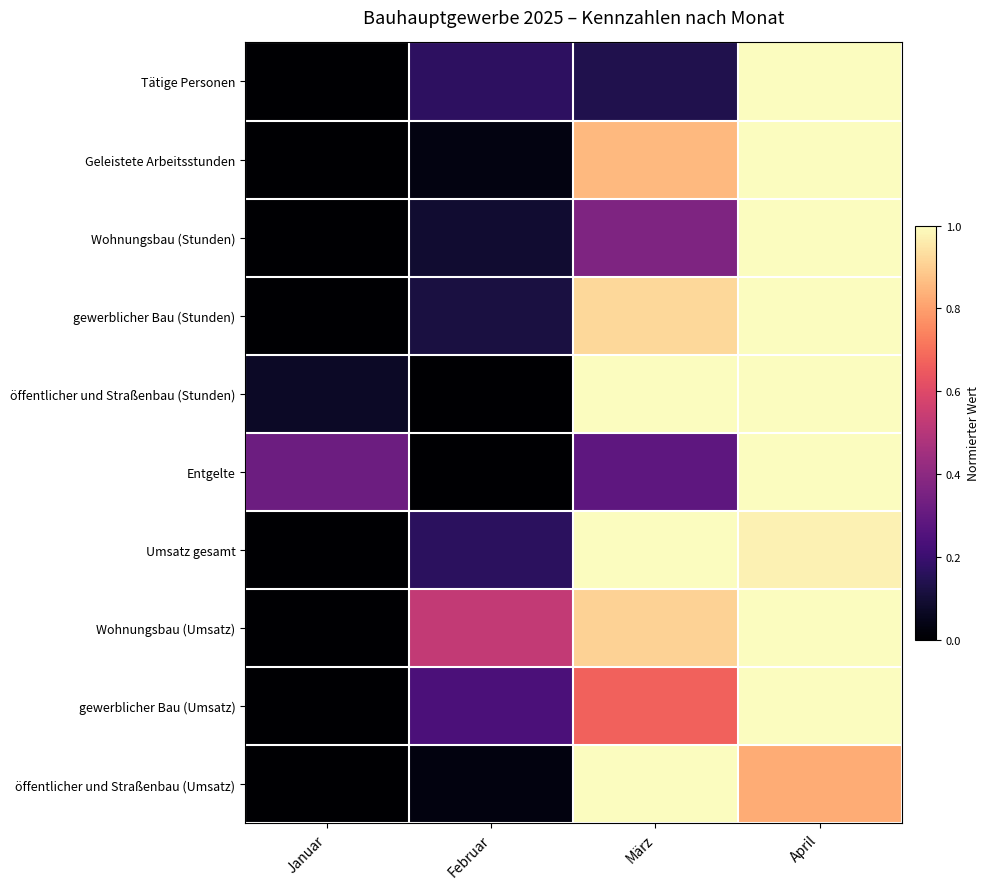

At April, list the series in order from largest to smallest.

Tätige Personen, Geleistete Arbeitsstunden, Wohnungsbau (Stunden), gewerblicher Bau (Stunden), öffentlicher und Straßenbau (Stunden), Entgelte, Wohnungsbau (Umsatz), gewerblicher Bau (Umsatz), Umsatz gesamt, öffentlicher und Straßenbau (Umsatz)